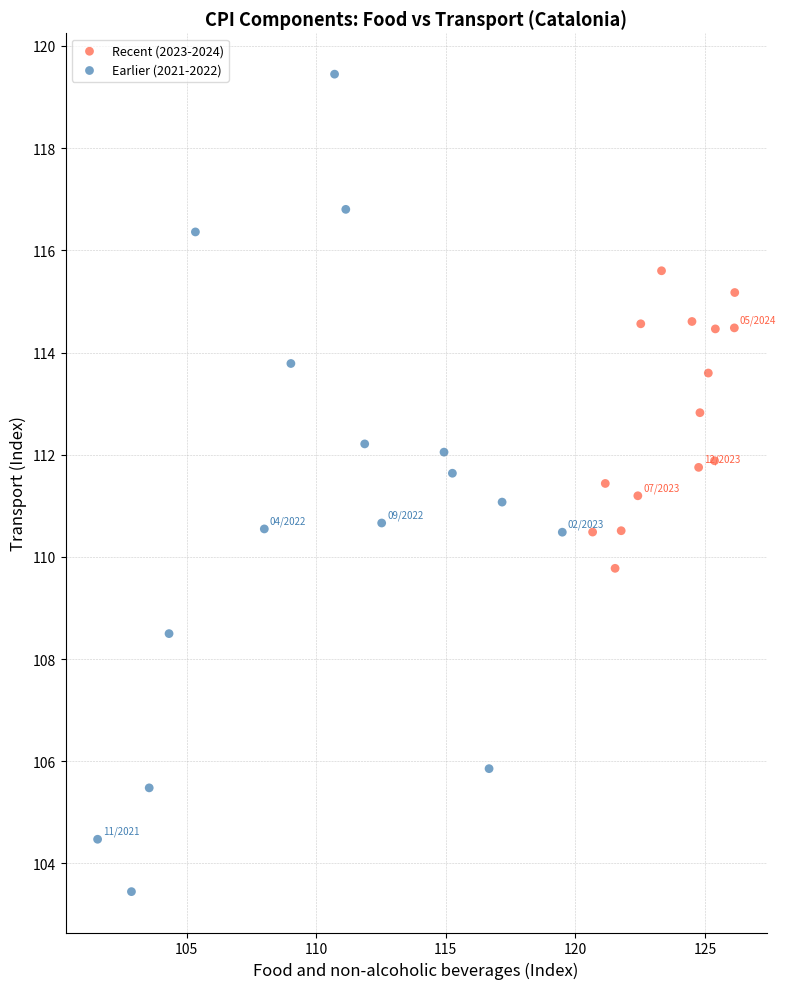

What are all the series names shown in the legend?

Recent (2023-2024), Earlier (2021-2022)